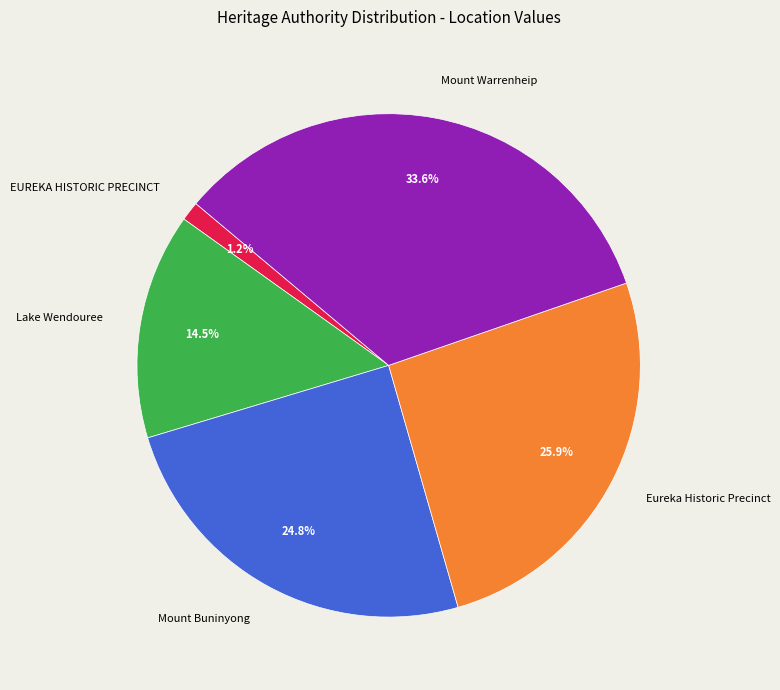

To the nearest percent, what is the difference between the largest and smallest slice percentages?

32%